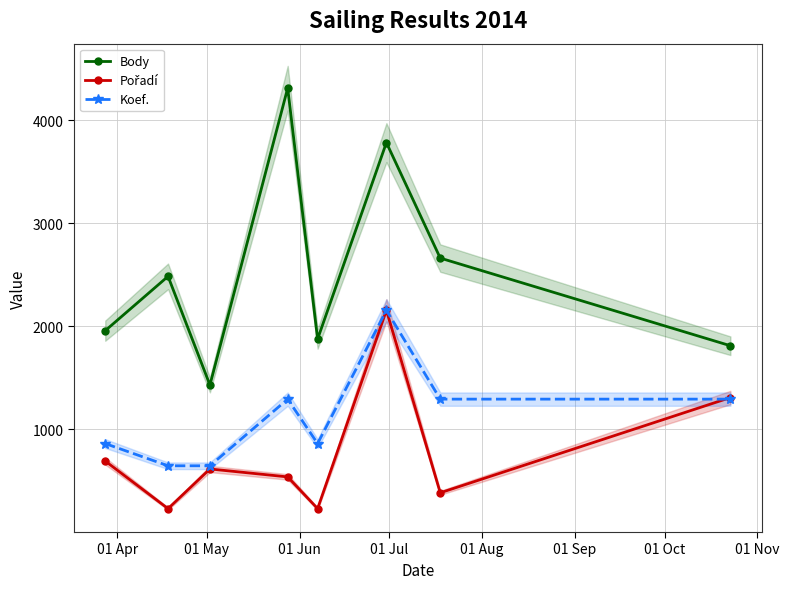

What is the highest value of the Koef. series?

2155.0